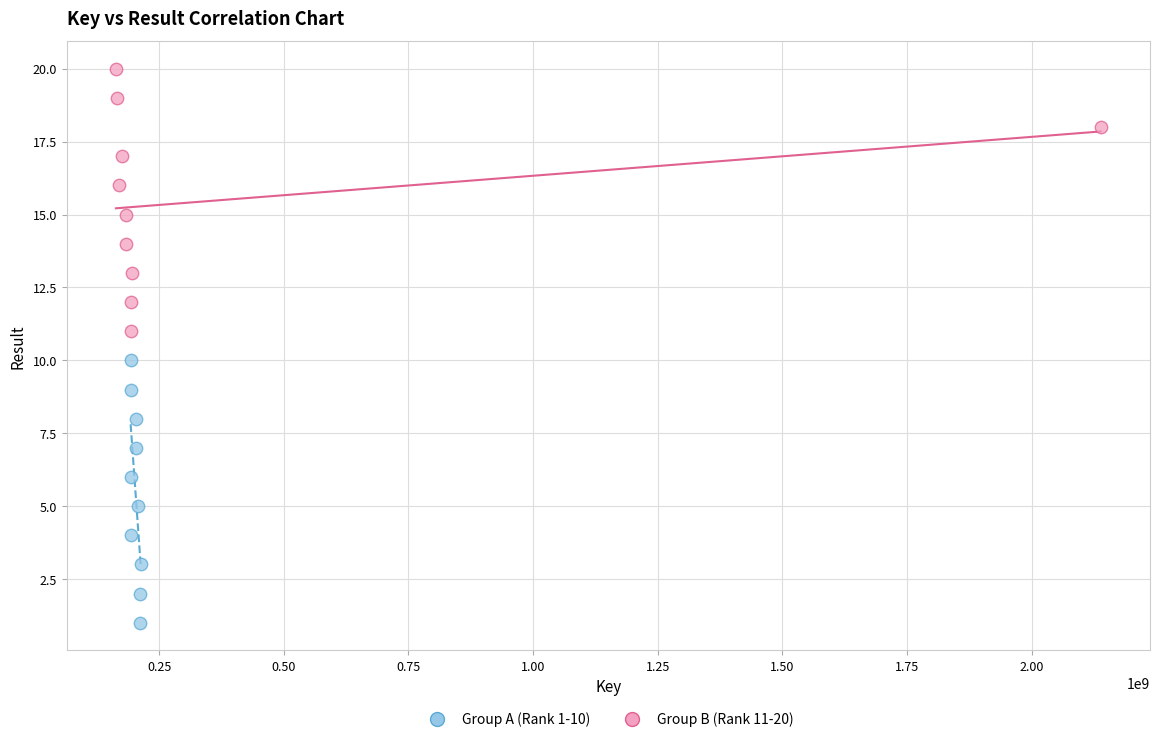

Which series reaches the maximum Y coordinate?

Group B (Rank 11-20)